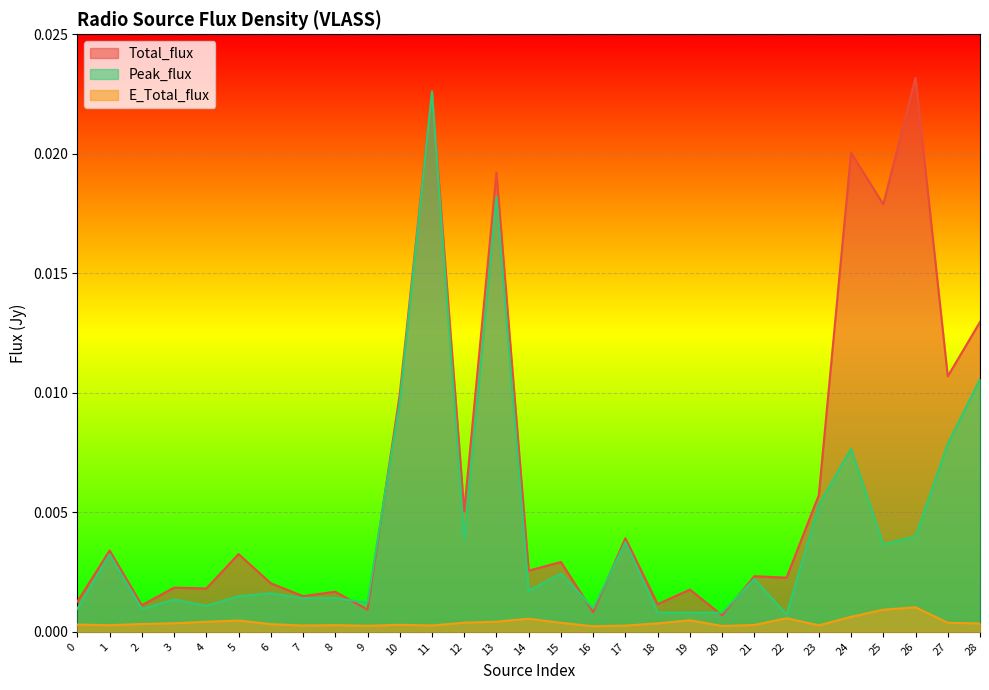

List the labels in order of Total_flux value, smallest first.

20, 16, 9, 2, 18, 0, 7, 8, 19, 4, 3, 6, 22, 21, 14, 15, 5, 1, 17, 12, 23, 10, 27, 28, 25, 13, 24, 11, 26